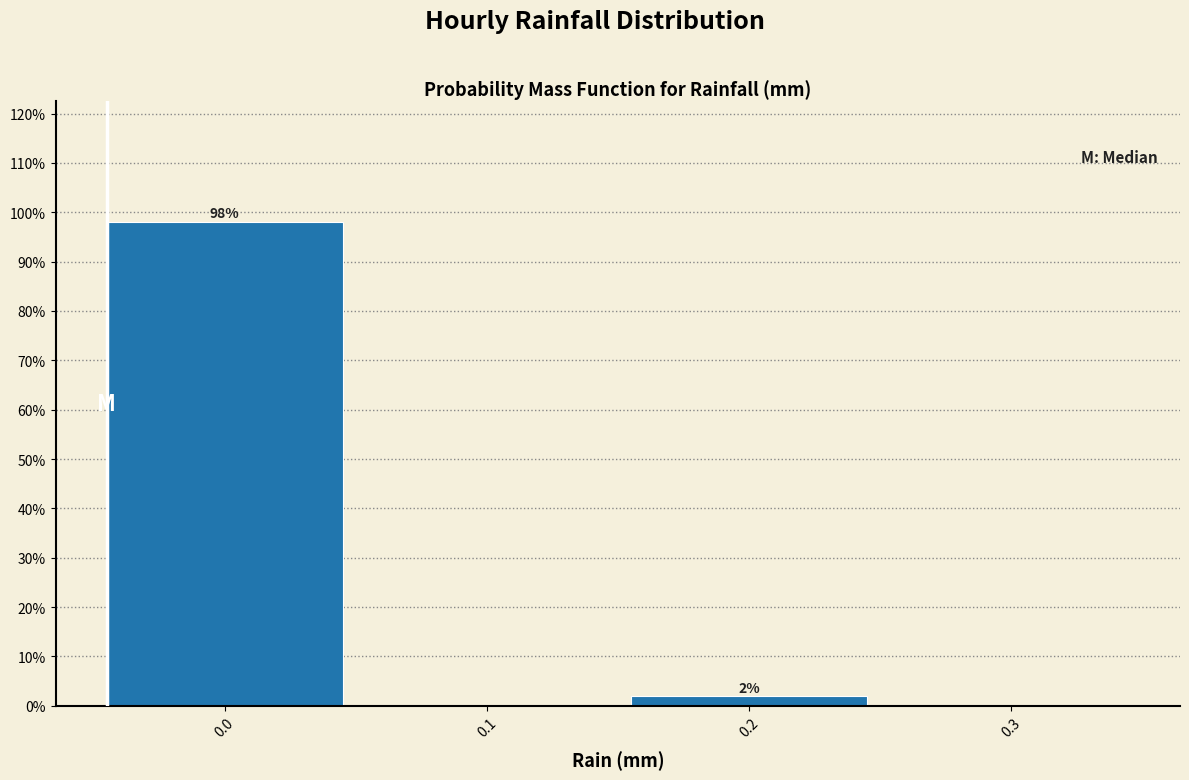

What is the sum of all values?

100.0